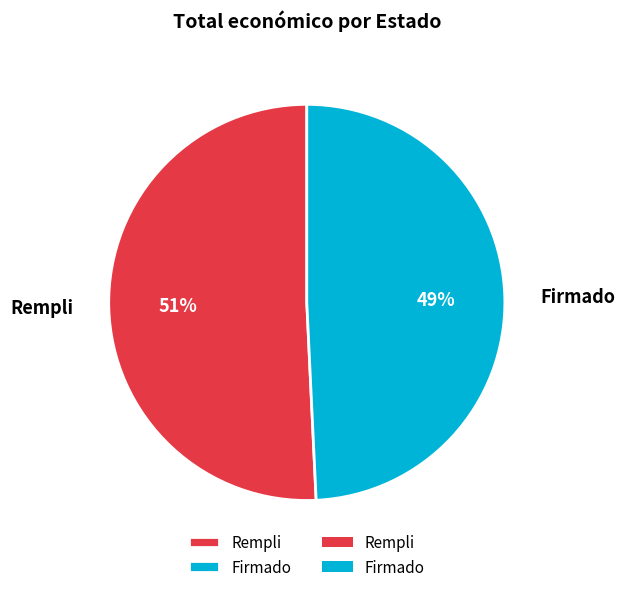

Is it true that Rempli is 19% of the pie?

False